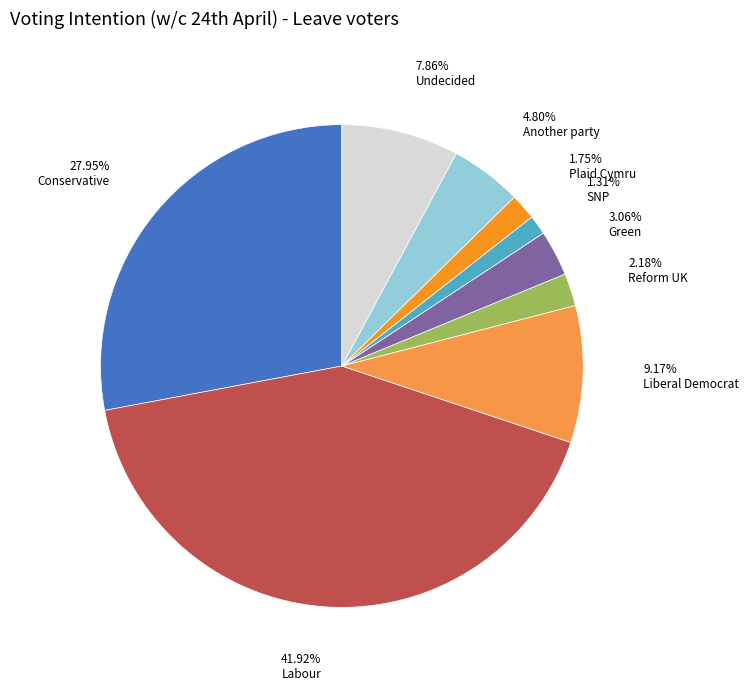

To the nearest percent, what portion does Plaid Cymru represent?

2%